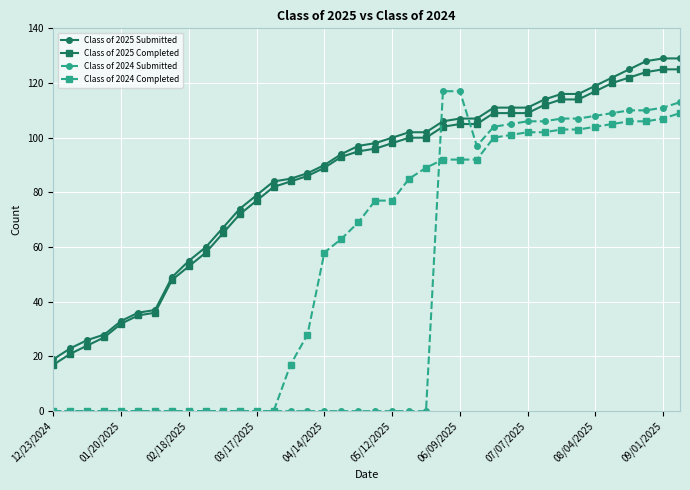

What is the maximum value for Class of 2025 Completed?

125